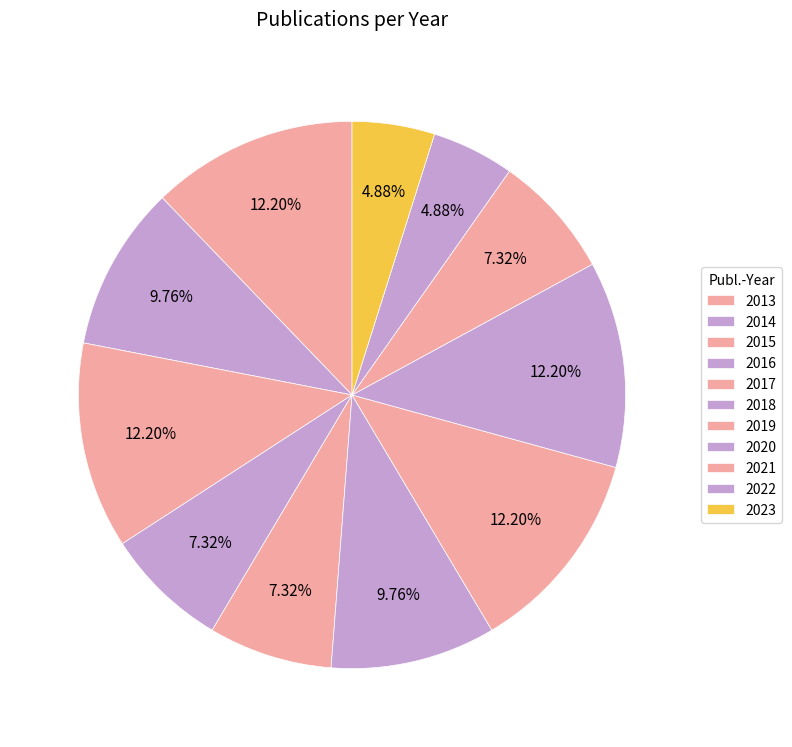

To the nearest percent, what percentage of the pie is 2020?

12%